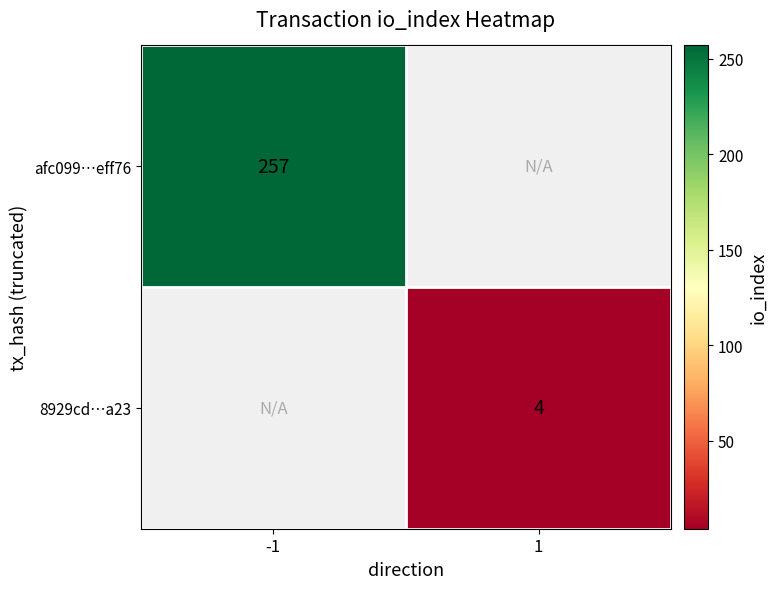

The afc099…eff76 series shows 257 at -1. True or false?

True